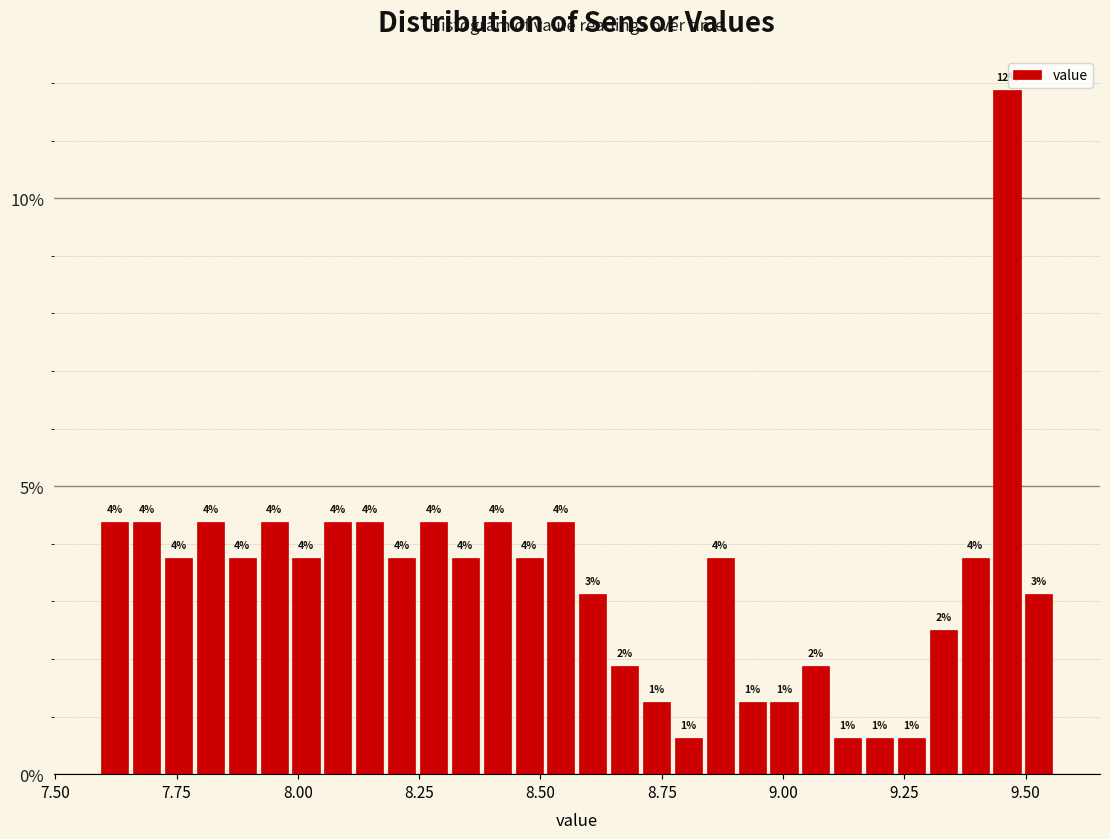

Read against the x-axis, roughly where is the centre of the tallest bar?

9.45